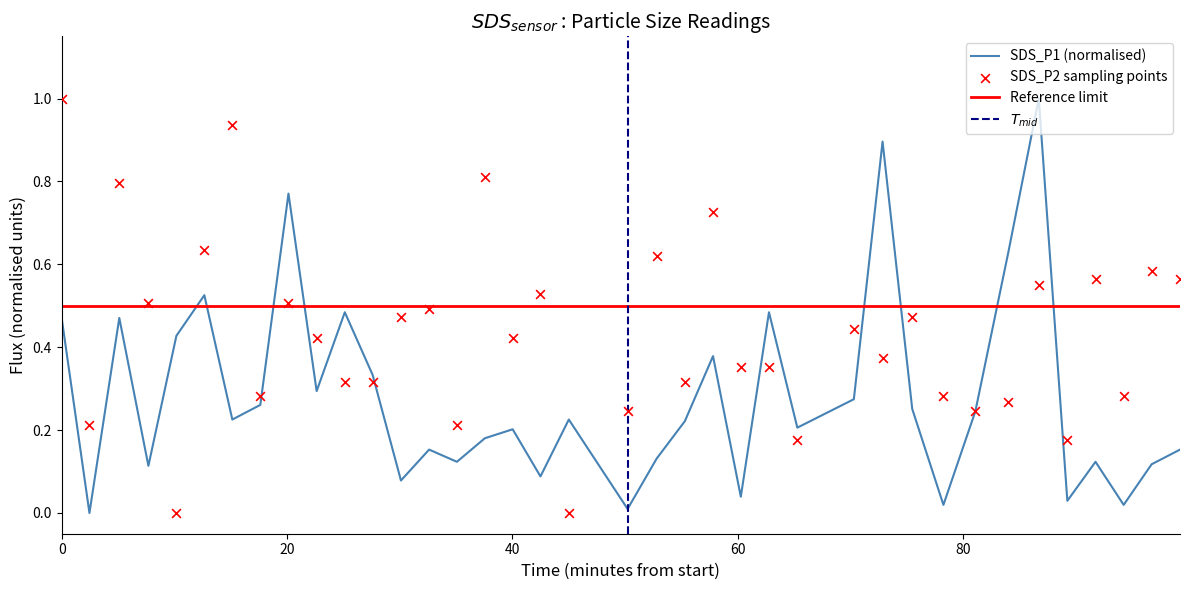

Is the value of SDS_P1 at 27 greater than the value of SDS_P2 at 28?

Yes